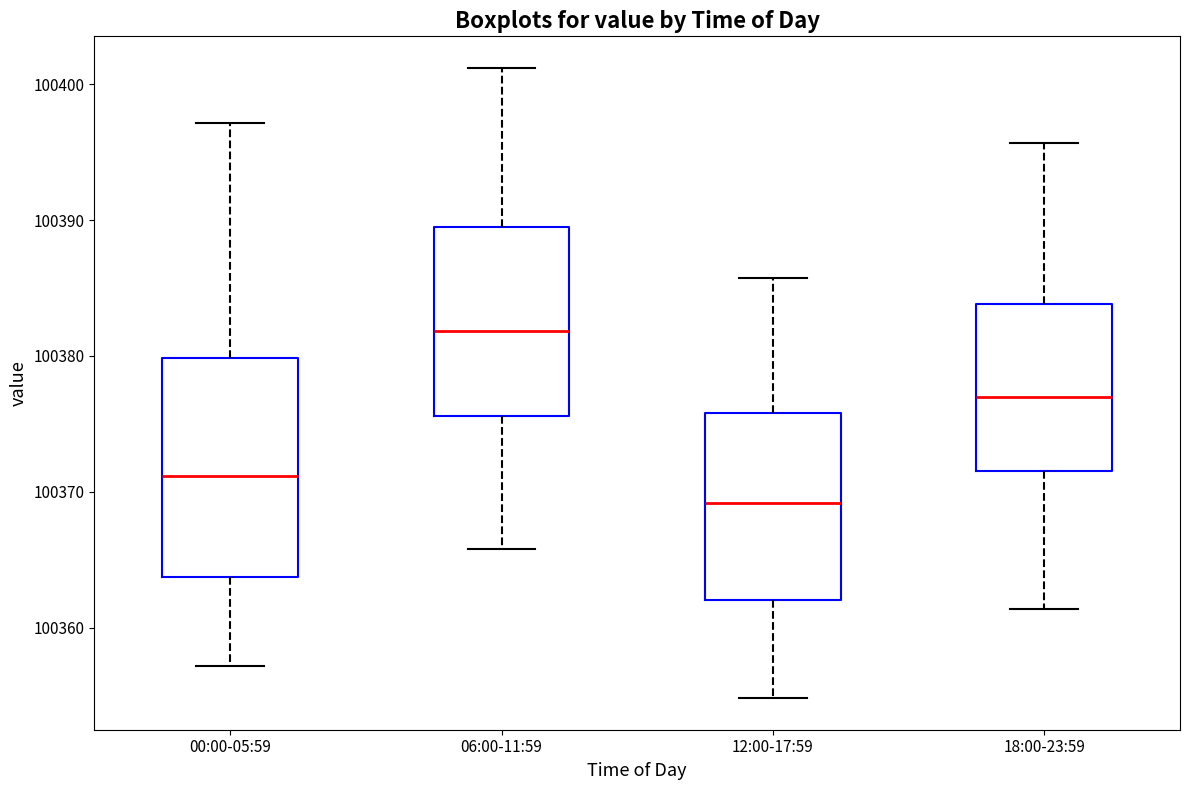

Reading left to right, transcribe this box plot: for each box, give where its median line is, the range the box spans, and where its two whiskers end, as read against the y-axis. The values are not printed on the chart, so give them approximately, as read against the axis.

00:00-05:59: median 100371, box 100364 to 100380, whiskers 100357 to 100397
06:00-11:59: median 100382, box 100376 to 100390, whiskers 100366 to 100401
12:00-17:59: median 100369, box 100362 to 100376, whiskers 100355 to 100386
18:00-23:59: median 100377, box 100372 to 100384, whiskers 100361 to 100396